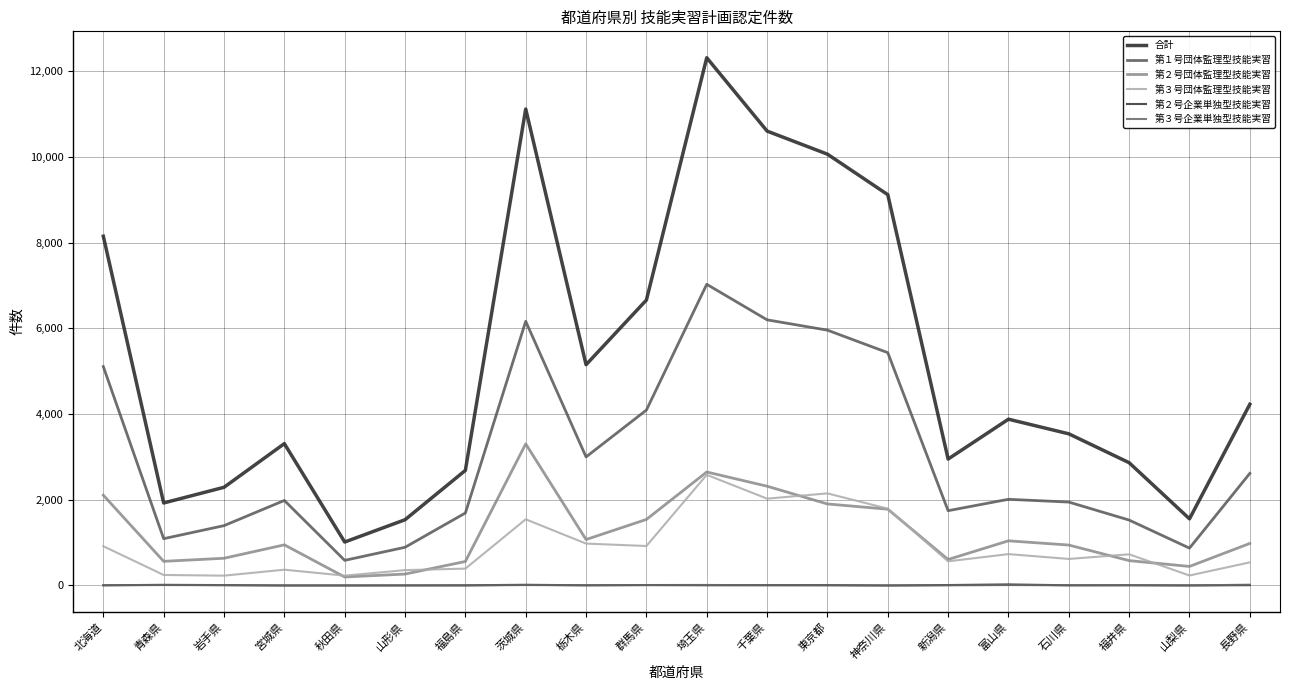

What is the difference between the second highest and minimum values in the 第３号企業単独型技能実習 series?

12